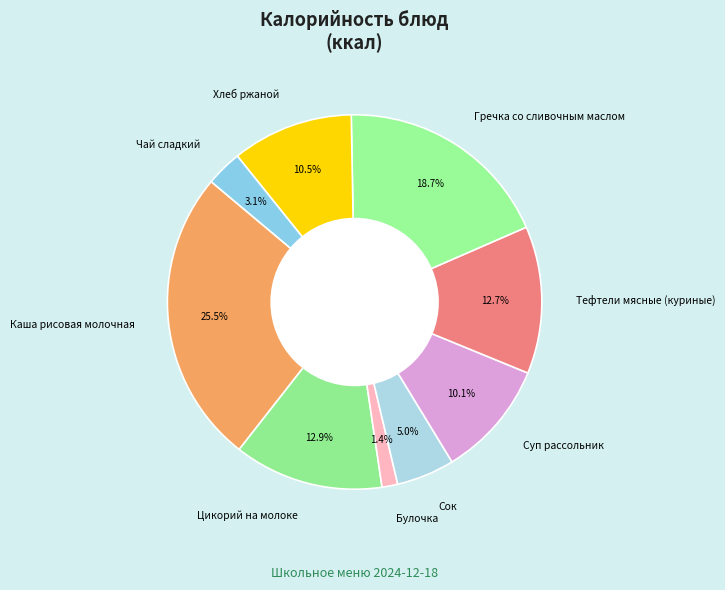

Does Хлеб ржаной represent more than half of the total?

No